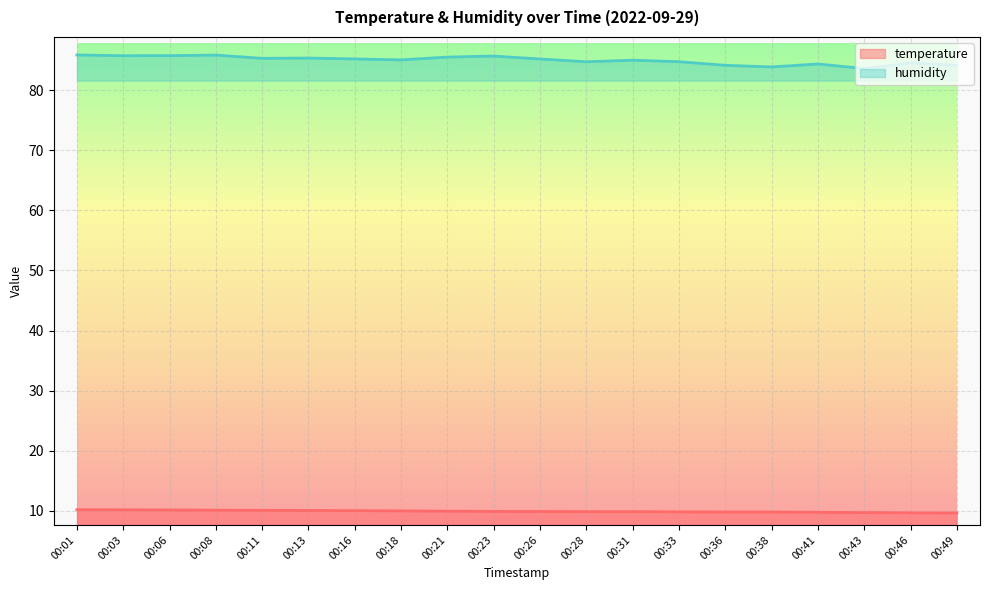

How many lines are shown in the chart?

2